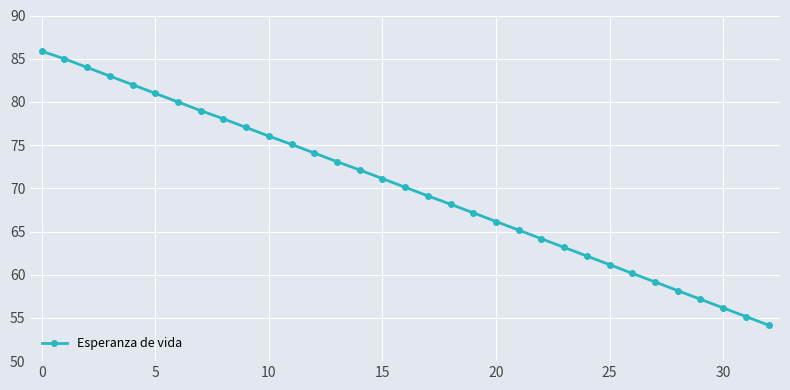

What is the greatest value displayed?

85.9